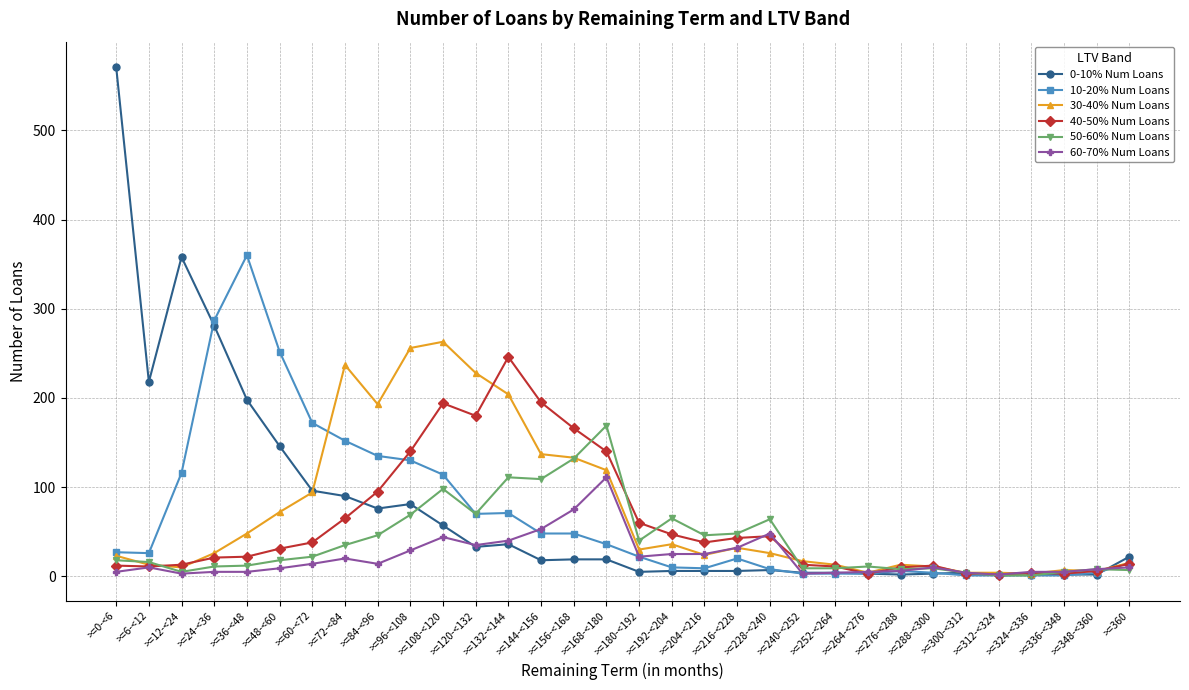

What is the sum of the 40-50% Num Loans values at >=288-<300 and >=276-<288?

22